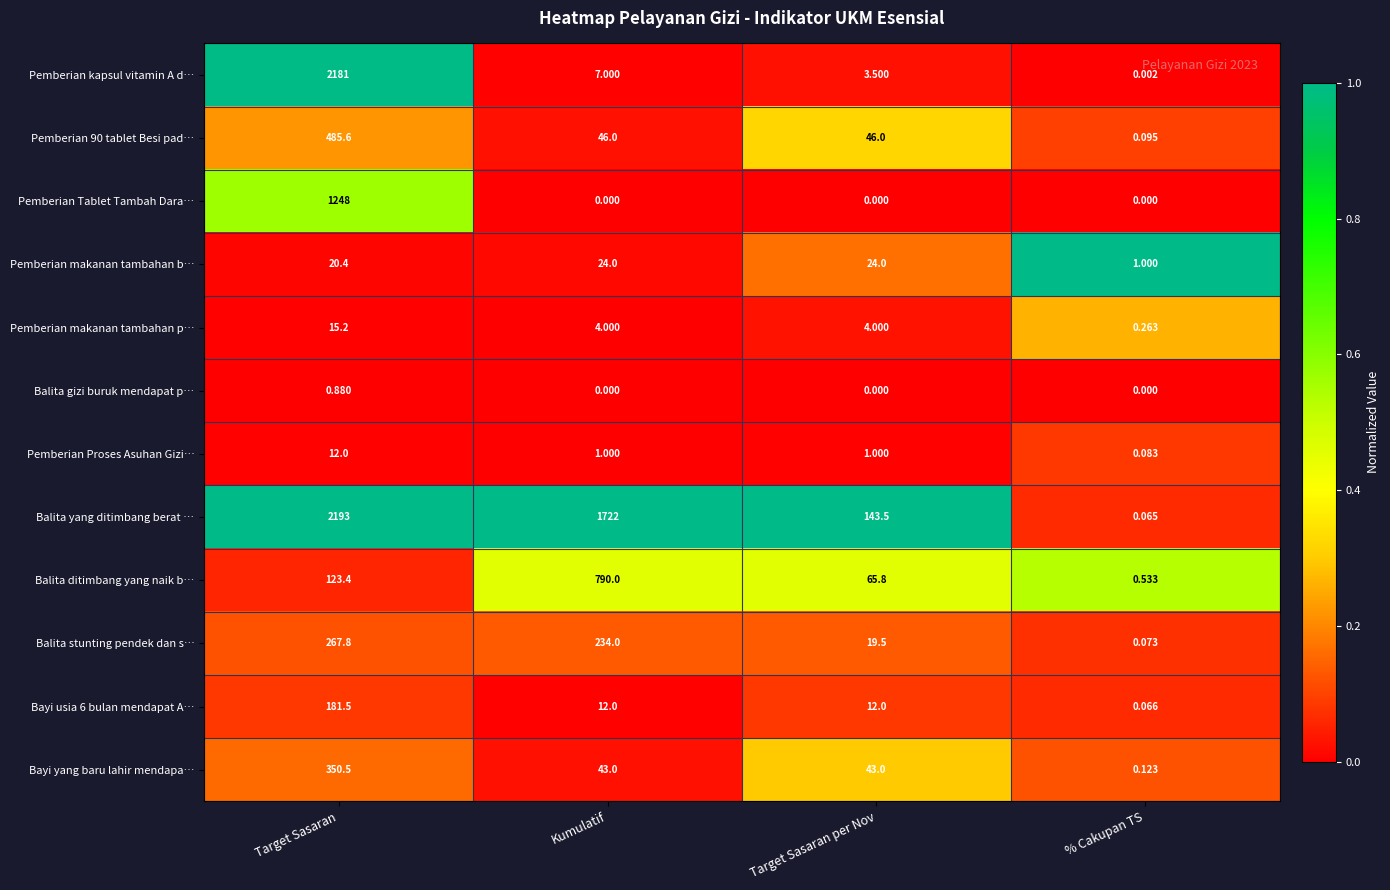

Which category has the lowest value in the Pemberian makanan tambahan b… series?

% Cakupan TS